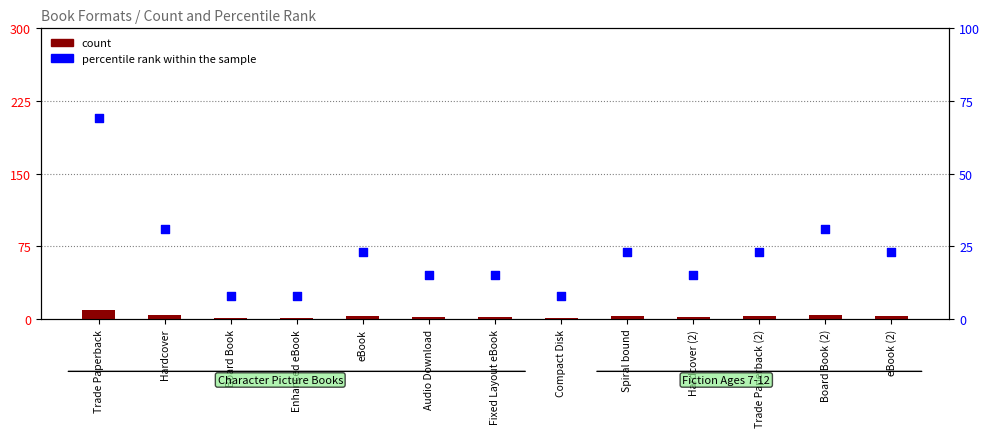

At how many categories does at least one series exceed 27?

3